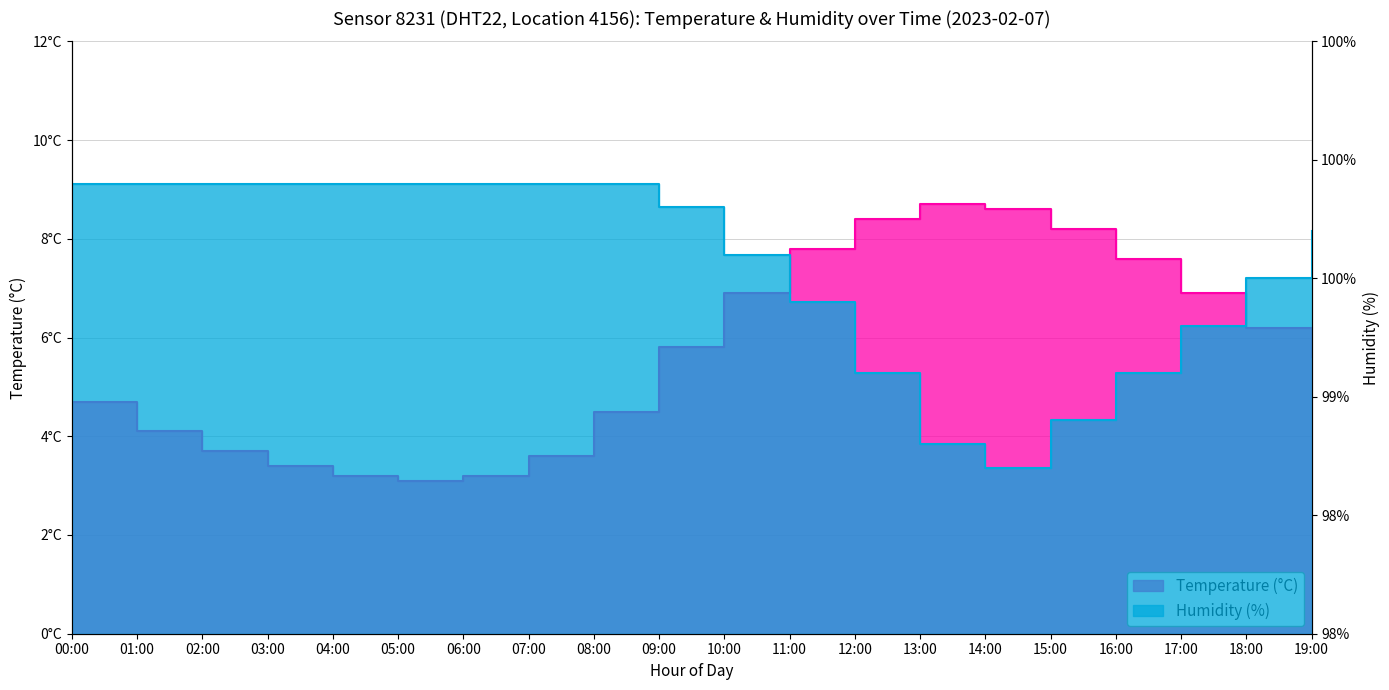

How many interior local valleys does the temperature series have?

1